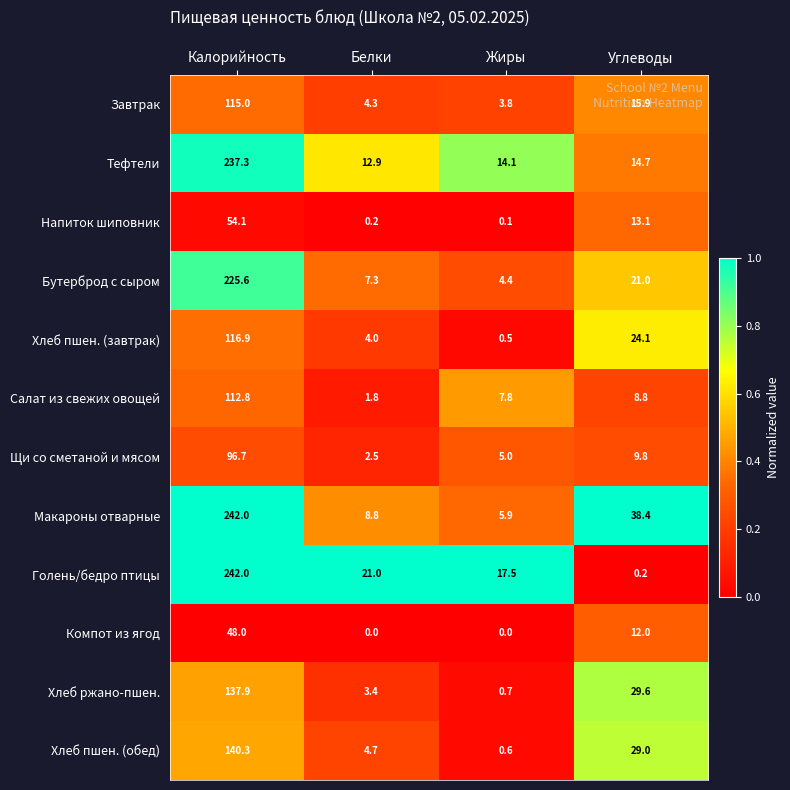

What is the maximum value shown in the chart?

242.0